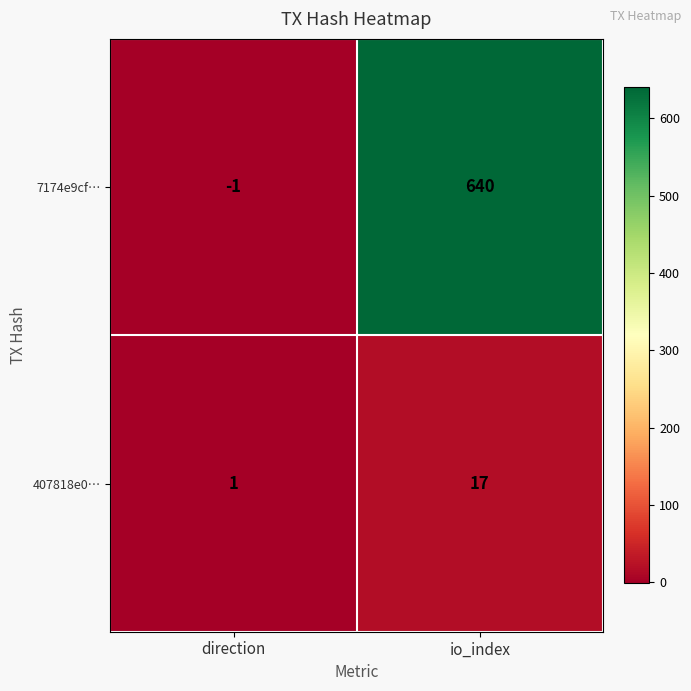

Reading left to right, extract all data points from this chart.

7174e9cf…: direction=-1	io_index=640
407818e0…: direction=1	io_index=17